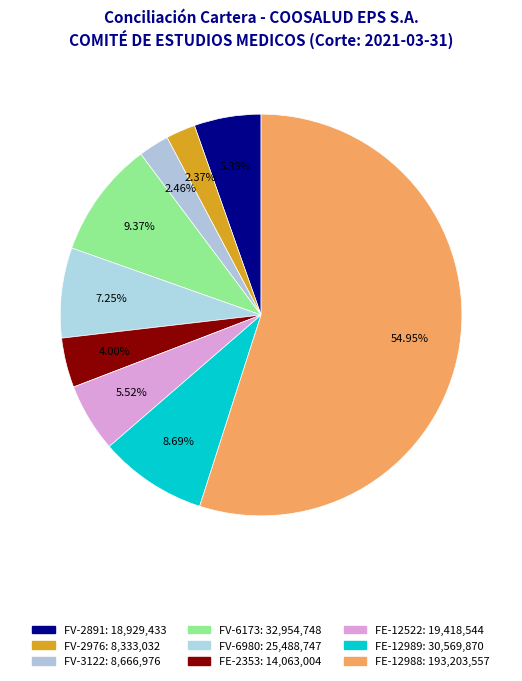

Is it true that FE-2353 is 4% of the pie?

True